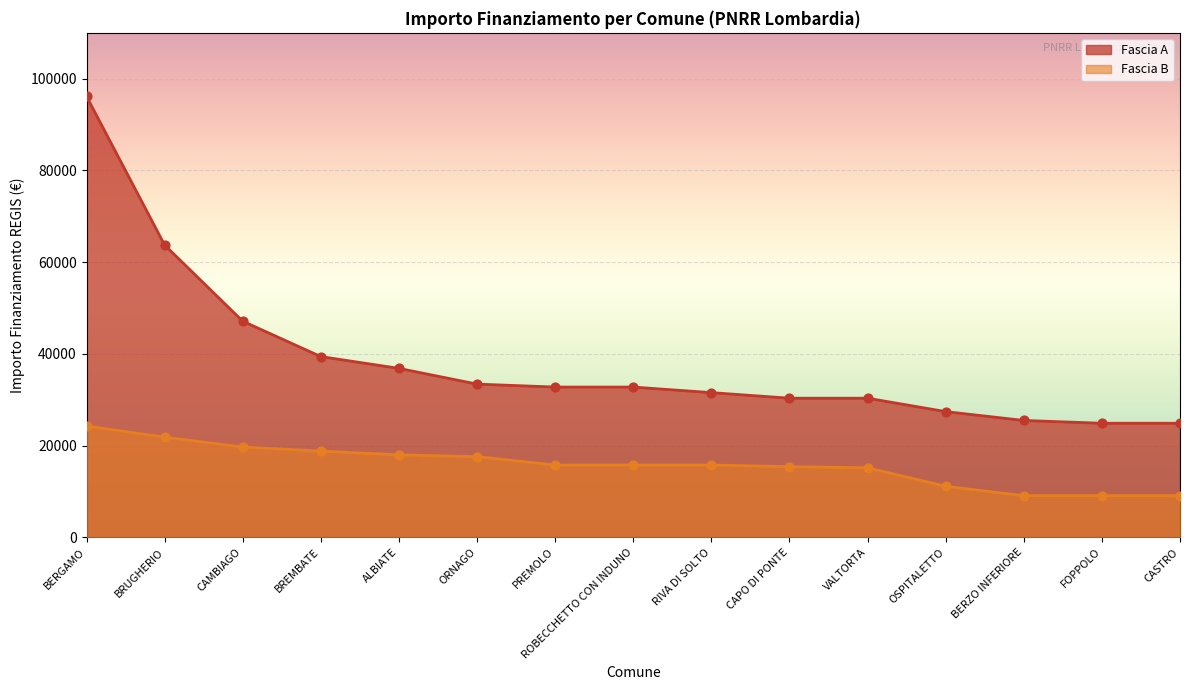

Which series reaches the minimum Y coordinate?

Fascia B